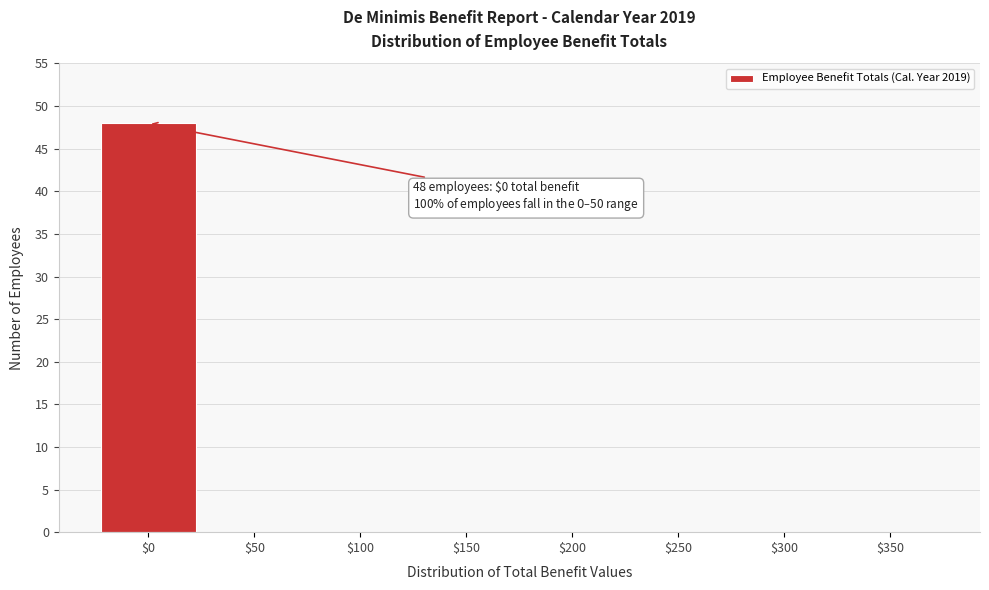

What is the sum of all values?

48